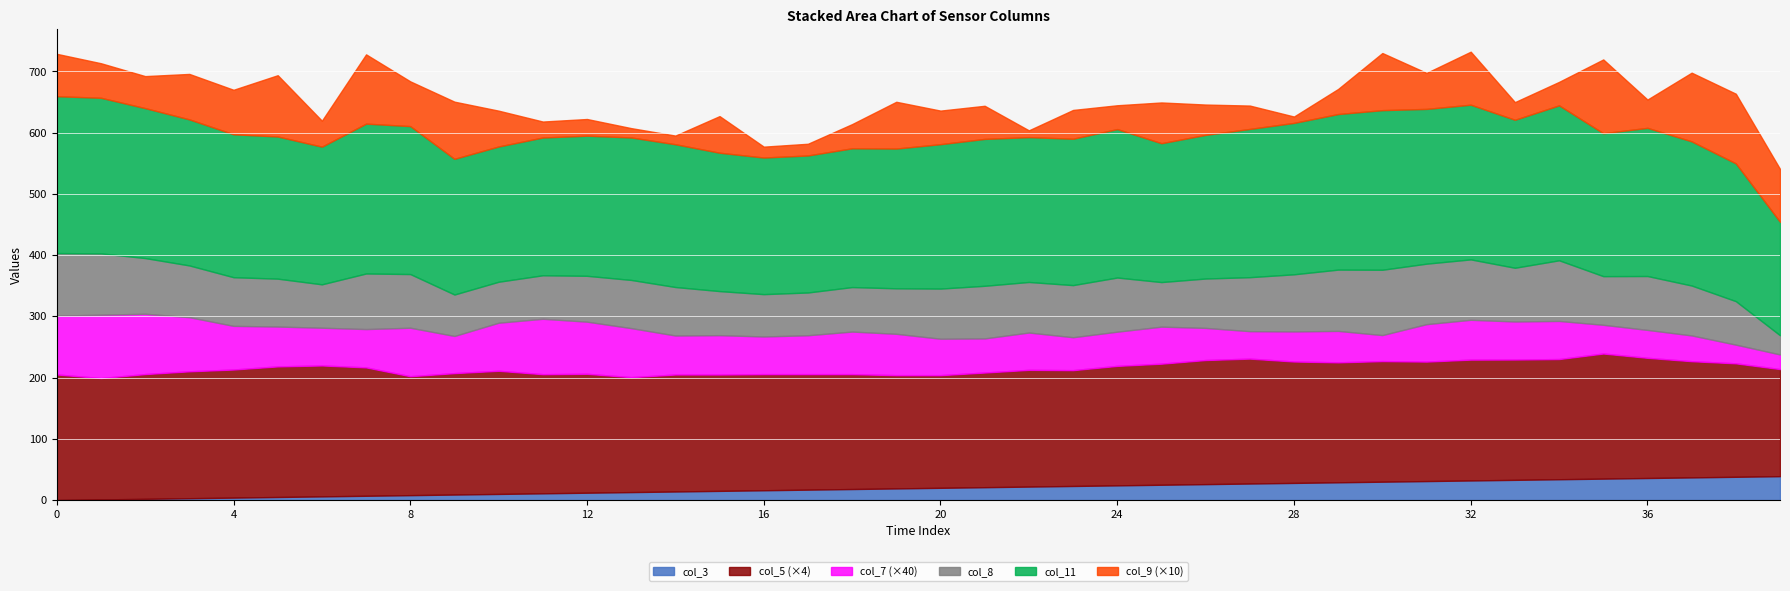

What is the difference between the col_8 values at 16 and 13?

9.6